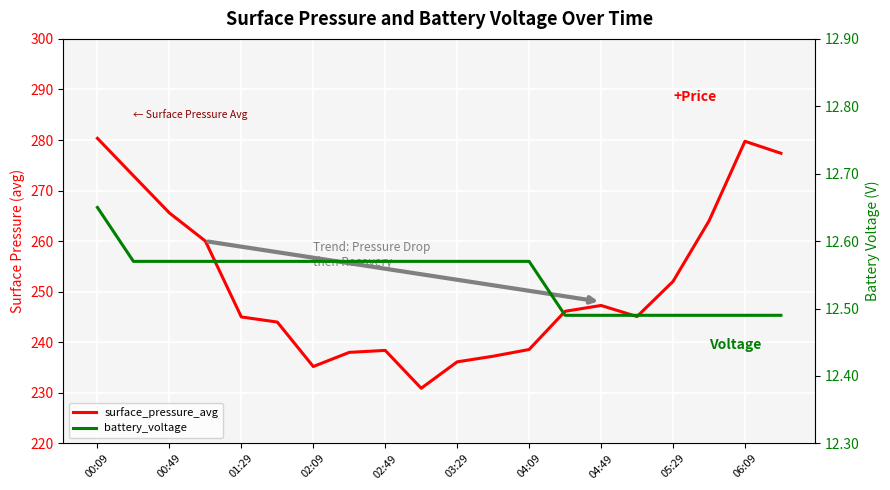

Where is surface_pressure_avg nearest to the value 255?

05:29